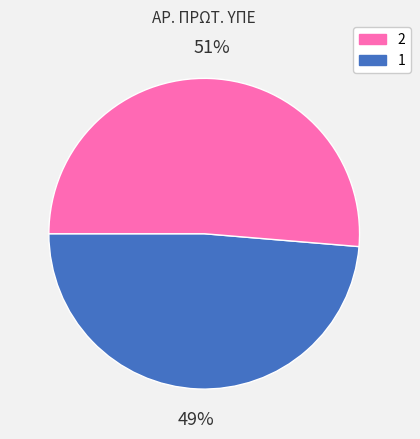

Is there a majority slice in this chart?

Yes